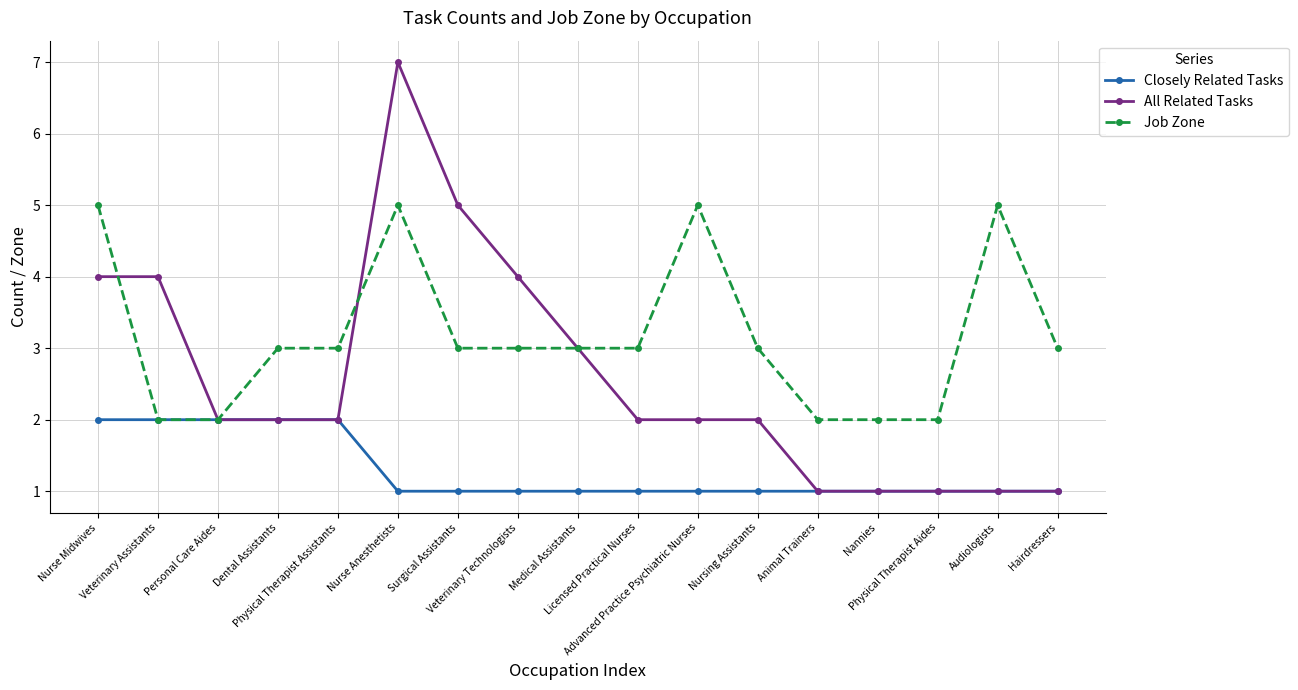

Is this an area chart (filled region under the line)?

No